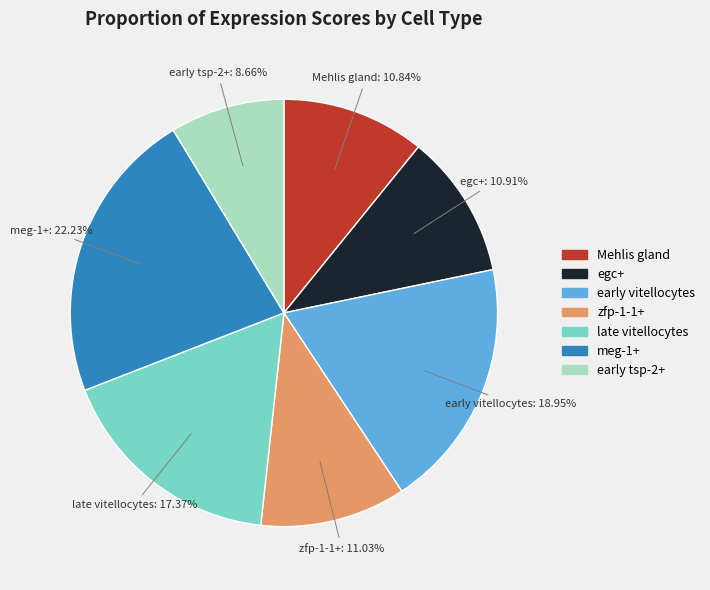

What is the smallest slice in the pie chart?

early tsp-2+